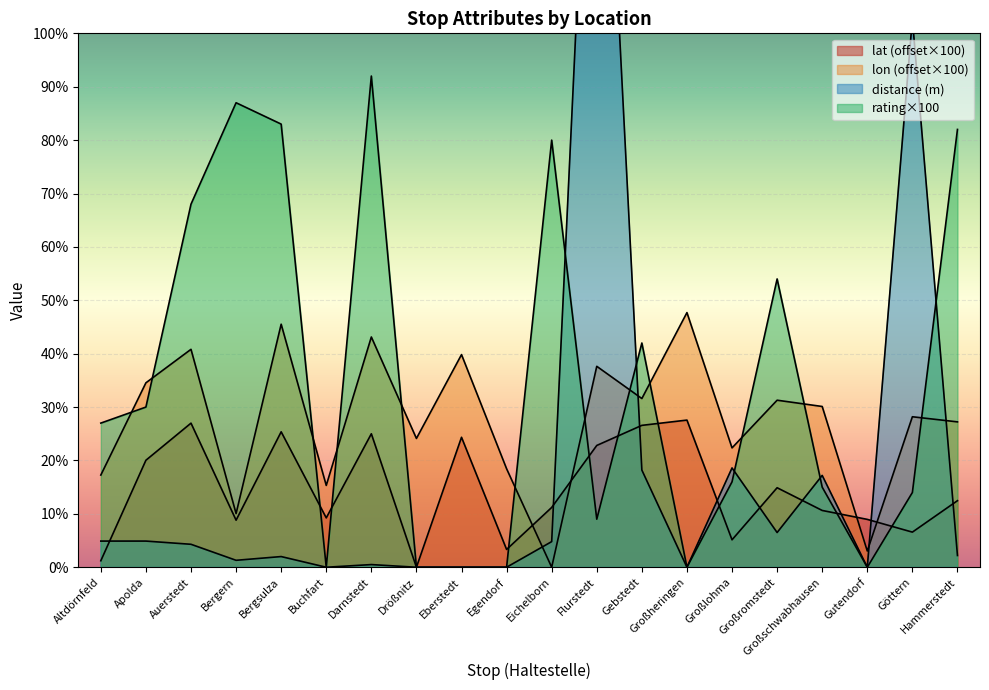

Reading left to right, what are all the values shown in this chart?

lat: Altdörnfeld=1.2	Apolda=20.0	Auerstedt=27.0	Bergern=8.8	Bergsulza=25.4	Buchfart=9.2	Darnstedt=25.0	Drößnitz=0.0	Eberstedt=24.3	Egendorf=3.3	Eichelborn=11.2	Flurstedt=22.8	Gebstedt=26.6	Großheringen=27.6	Großlohma=5.1	Großromstedt=14.9	Großschwabhausen=10.6	Gutendorf=9.0	Göttern=6.6	Hammerstedt=12.5
lon: Altdörnfeld=17.3	Apolda=34.5	Auerstedt=40.8	Bergern=10.1	Bergsulza=45.5	Buchfart=15.3	Darnstedt=43.1	Drößnitz=24.1	Eberstedt=39.8	Egendorf=18.4	Eichelborn=0.0	Flurstedt=37.6	Gebstedt=31.6	Großheringen=47.7	Großlohma=22.4	Großromstedt=31.3	Großschwabhausen=30.1	Gutendorf=3.0	Göttern=28.2	Hammerstedt=27.2
distance: Altdörnfeld=4.9	Apolda=4.9	Auerstedt=4.3	Bergern=1.3	Bergsulza=2.0	Buchfart=0.0	Darnstedt=0.5	Drößnitz=0.0	Eberstedt=0.0	Egendorf=0.0	Eichelborn=4.8	Flurstedt=183.4	Gebstedt=18.2	Großheringen=0.0	Großlohma=18.6	Großromstedt=6.5	Großschwabhausen=17.2	Gutendorf=0.0	Göttern=102.7	Hammerstedt=2.2
rating: Altdörnfeld=27.0	Apolda=30.0	Auerstedt=68.0	Bergern=87.0	Bergsulza=83.0	Buchfart=0.0	Darnstedt=92.0	Drößnitz=0.0	Eberstedt=0.0	Egendorf=0.0	Eichelborn=80.0	Flurstedt=9.0	Gebstedt=42.0	Großheringen=0.0	Großlohma=16.0	Großromstedt=54.0	Großschwabhausen=15.0	Gutendorf=0.0	Göttern=14.0	Hammerstedt=82.0